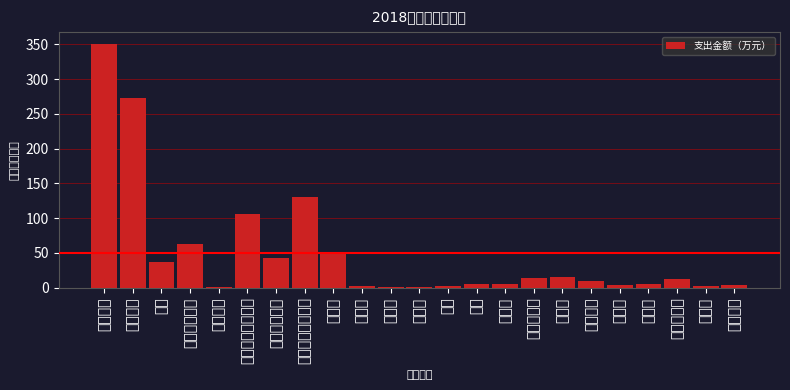

At which category does the chart reach its peak across all series?

基本工资